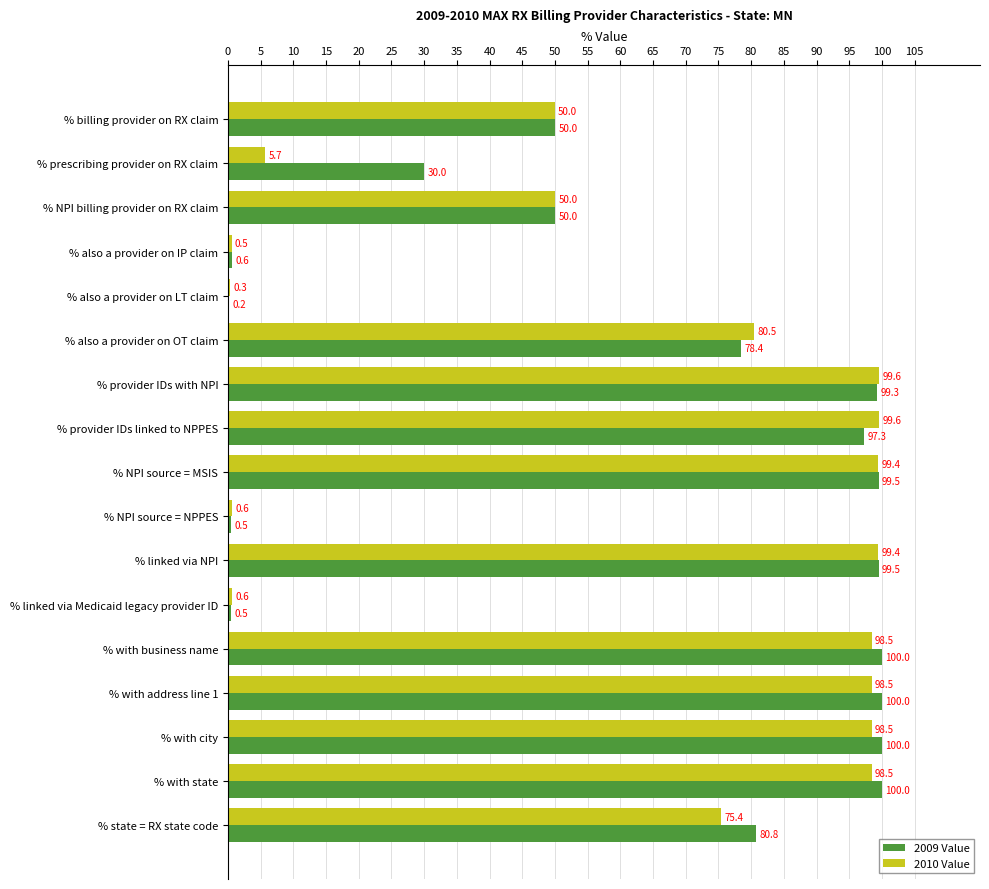

Which series has the largest total across all categories?

2009 Value